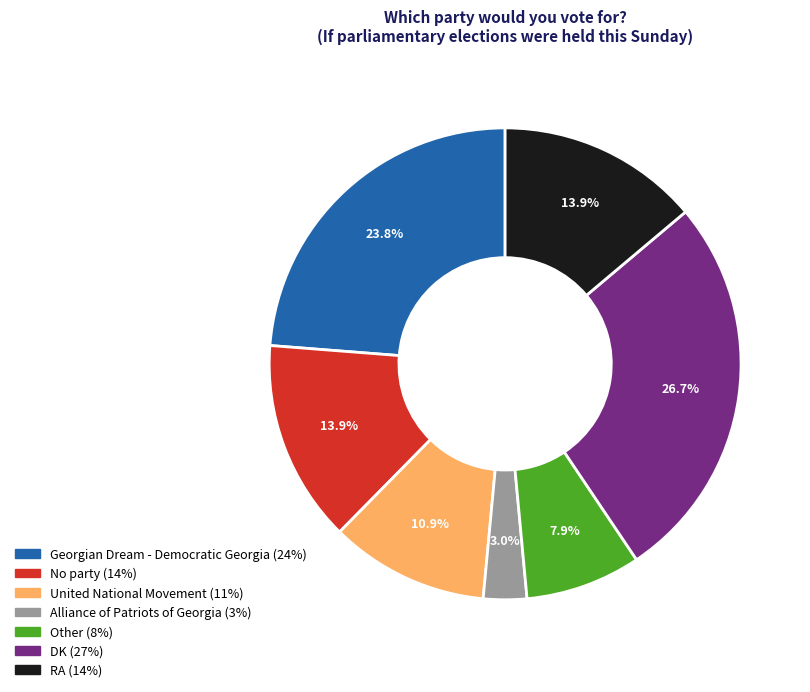

The United National Movement slice represents 22% of the pie. True or false?

False